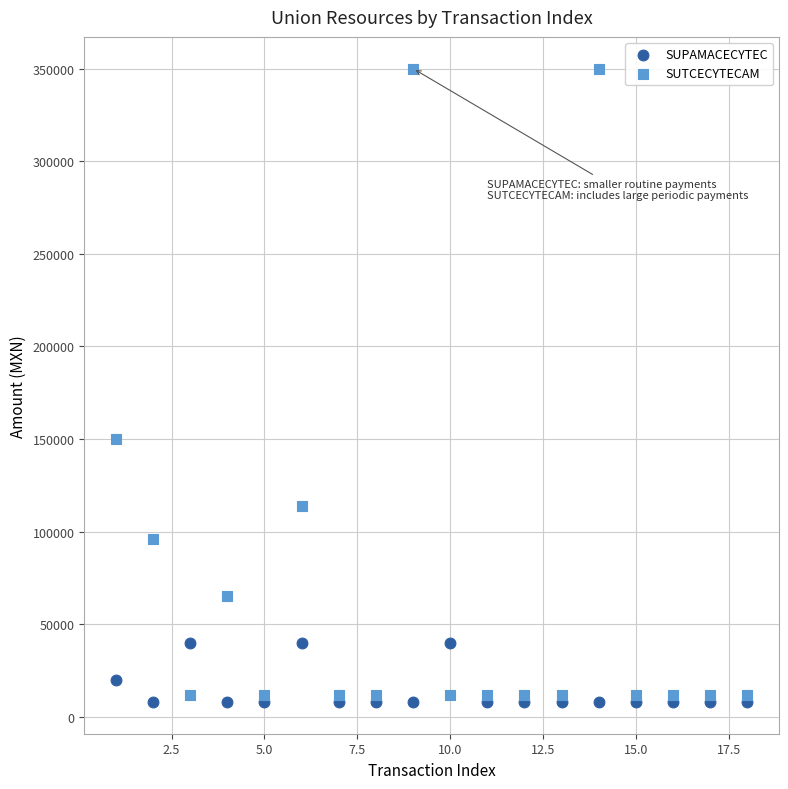

In the SUPAMACECYTEC series, what Y value is closest to 24000?

20000